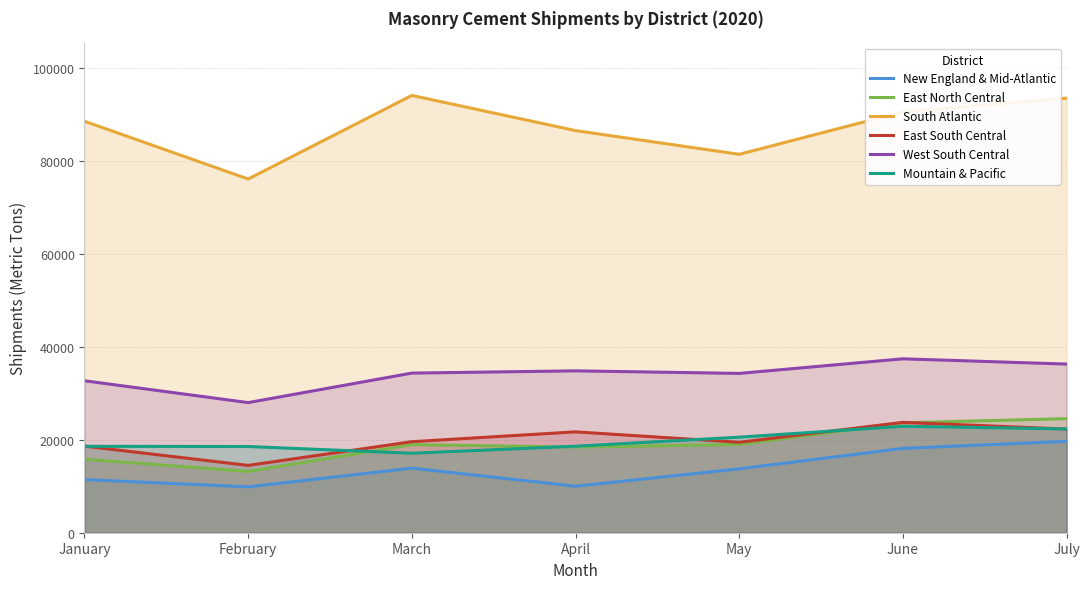

Reading left to right, transcribe all the data shown in this chart.

New England & Mid-Atlantic: January=11445	February=9884	March=13910	April=10022	May=13767	June=18165	July=19695
East North Central: January=15836	February=13197	March=18965	April=18451	May=19007	June=23674	July=24567
South Atlantic: January=88620	February=76181	March=94181	April=86608	May=81502	June=90649	July=93600
East South Central: January=18651	February=14499	March=19603	April=21723	May=19479	June=23767	July=22324
West South Central: January=32728	February=28024	March=34381	April=34866	May=34313	June=37457	July=36324
Mountain & Pacific: January=18613	February=18566	March=17120	April=18634	May=20580	June=22923	July=22350